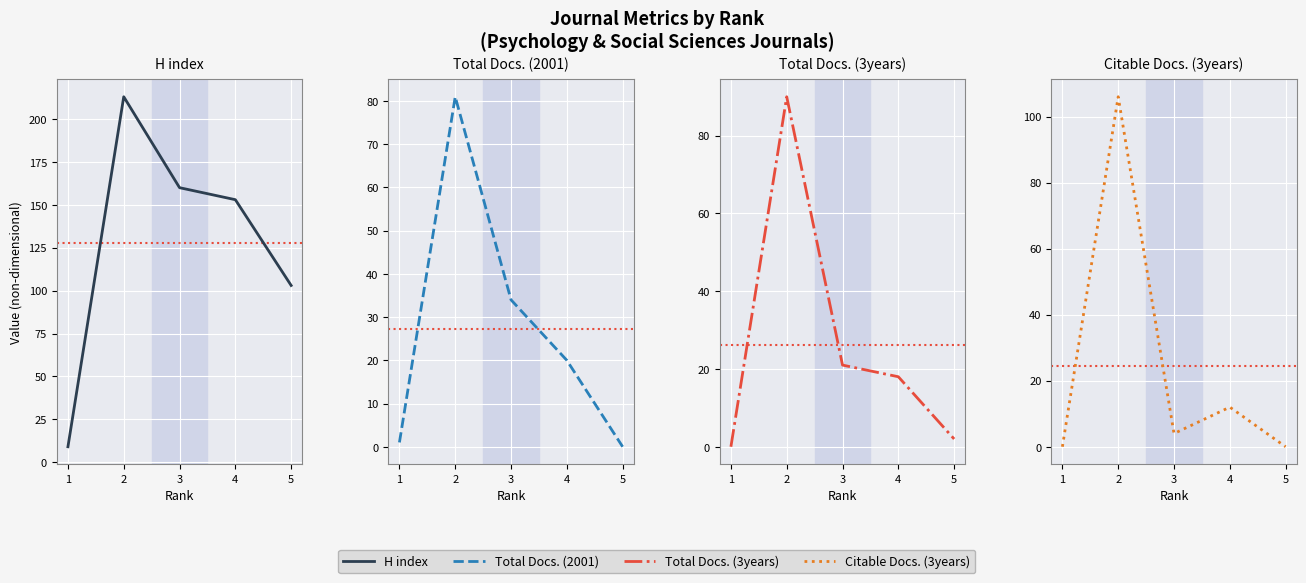

True or false: Total Docs. (3years) and H index intersect in this chart.

False